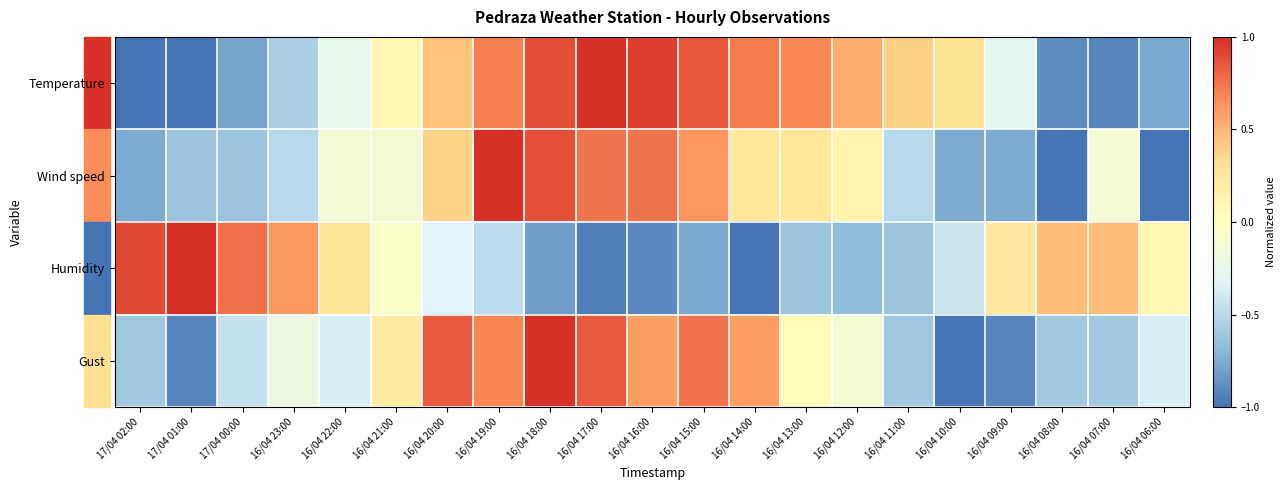

Reading left to right, transcribe all the data shown in this chart.

Temperature: 17/04 02:00=-1.0	17/04 01:00=-1.0	17/04 00:00=-0.8	16/04 23:00=-0.5	16/04 22:00=-0.2	16/04 21:00=0.1	16/04 20:00=0.5	16/04 19:00=0.7	16/04 18:00=0.9	16/04 17:00=1.0	16/04 16:00=1.0	16/04 15:00=0.9	16/04 14:00=0.7	16/04 13:00=0.7	16/04 12:00=0.5	16/04 11:00=0.4	16/04 10:00=0.3	16/04 09:00=-0.3	16/04 08:00=-0.9	16/04 07:00=-0.9	16/04 06:00=-0.8
Wind speed: 17/04 02:00=-0.8	17/04 01:00=-0.6	17/04 00:00=-0.6	16/04 23:00=-0.5	16/04 22:00=-0.1	16/04 21:00=-0.1	16/04 20:00=0.4	16/04 19:00=1.0	16/04 18:00=0.9	16/04 17:00=0.8	16/04 16:00=0.8	16/04 15:00=0.6	16/04 14:00=0.2	16/04 13:00=0.2	16/04 12:00=0.1	16/04 11:00=-0.5	16/04 10:00=-0.8	16/04 09:00=-0.8	16/04 08:00=-1.0	16/04 07:00=-0.1	16/04 06:00=-1.0
Humidity: 17/04 02:00=0.9	17/04 01:00=1.0	17/04 00:00=0.8	16/04 23:00=0.6	16/04 22:00=0.3	16/04 21:00=-0.0	16/04 20:00=-0.3	16/04 19:00=-0.5	16/04 18:00=-0.8	16/04 17:00=-1.0	16/04 16:00=-0.9	16/04 15:00=-0.8	16/04 14:00=-1.0	16/04 13:00=-0.6	16/04 12:00=-0.7	16/04 11:00=-0.6	16/04 10:00=-0.4	16/04 09:00=0.2	16/04 08:00=0.5	16/04 07:00=0.5	16/04 06:00=0.1
Gust: 17/04 02:00=-0.6	17/04 01:00=-0.9	17/04 00:00=-0.4	16/04 23:00=-0.2	16/04 22:00=-0.4	16/04 21:00=0.2	16/04 20:00=0.8	16/04 19:00=0.7	16/04 18:00=1.0	16/04 17:00=0.8	16/04 16:00=0.6	16/04 15:00=0.8	16/04 14:00=0.6	16/04 13:00=0.0	16/04 12:00=-0.1	16/04 11:00=-0.6	16/04 10:00=-1.0	16/04 09:00=-0.9	16/04 08:00=-0.6	16/04 07:00=-0.6	16/04 06:00=-0.4